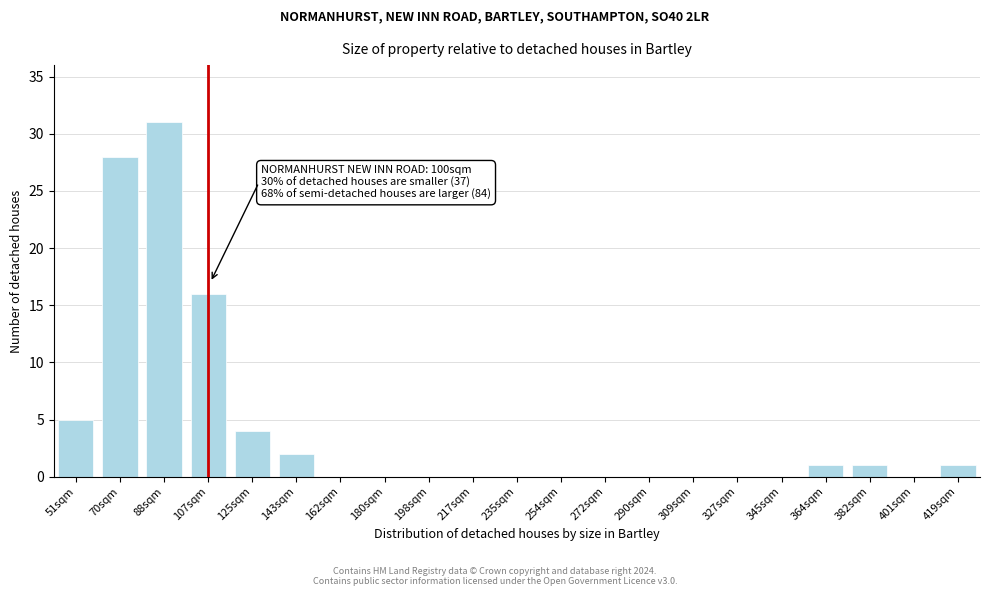

Reading right to left, transcribe all the data shown in this chart.

419sqm=1	401sqm=0	382sqm=1	364sqm=1	345sqm=0	327sqm=0	309sqm=0	290sqm=0	272sqm=0	254sqm=0	235sqm=0	217sqm=0	198sqm=0	180sqm=0	162sqm=0	143sqm=2	125sqm=4	107sqm=16	88sqm=31	70sqm=28	51sqm=5